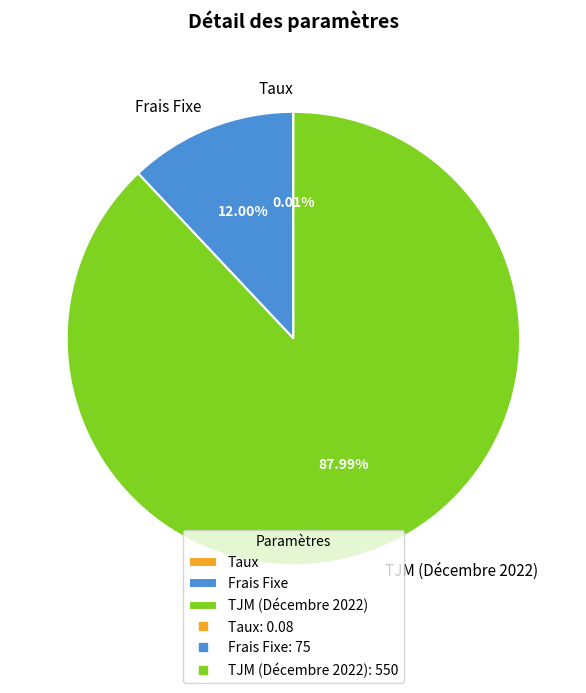

Approximately how many times larger is the value at TJM (Décembre 2022) compared to Frais Fixe?

7.3